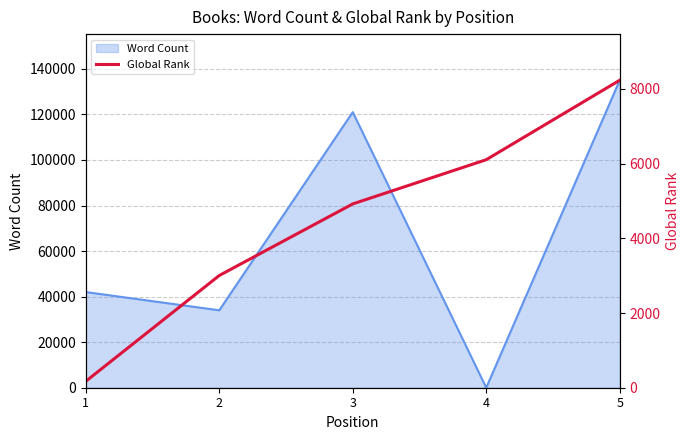

List the labels in order of Word Count value, largest first.

5, 3, 1, 2, 4